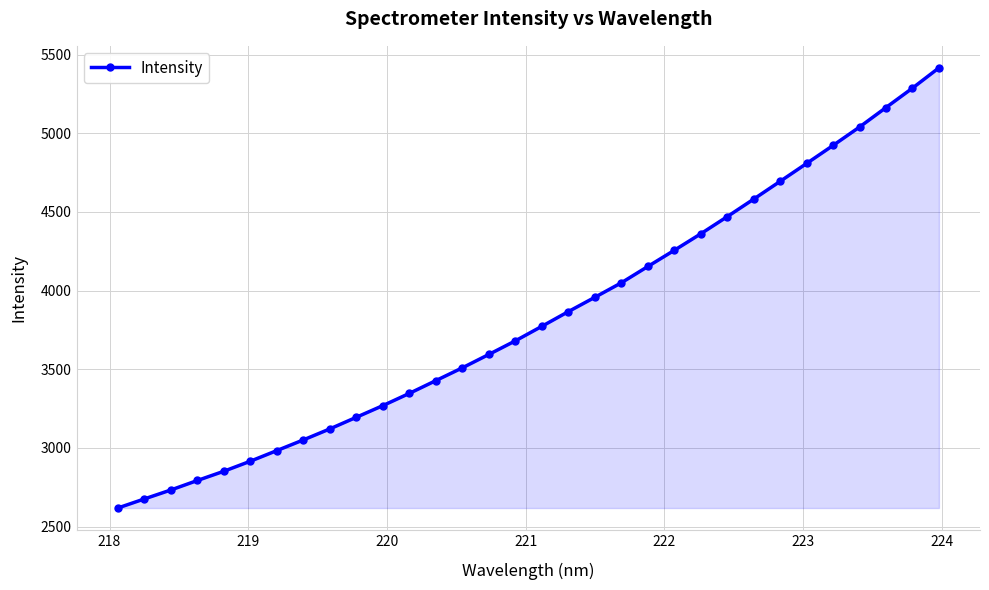

What is the greatest value displayed?

5416.7